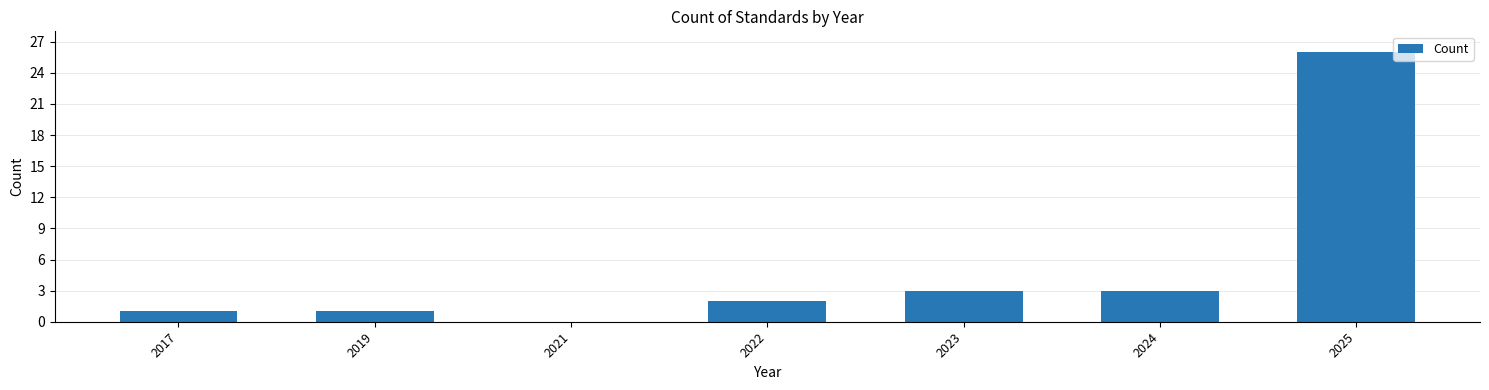

Which category has the highest value across all series?

2025